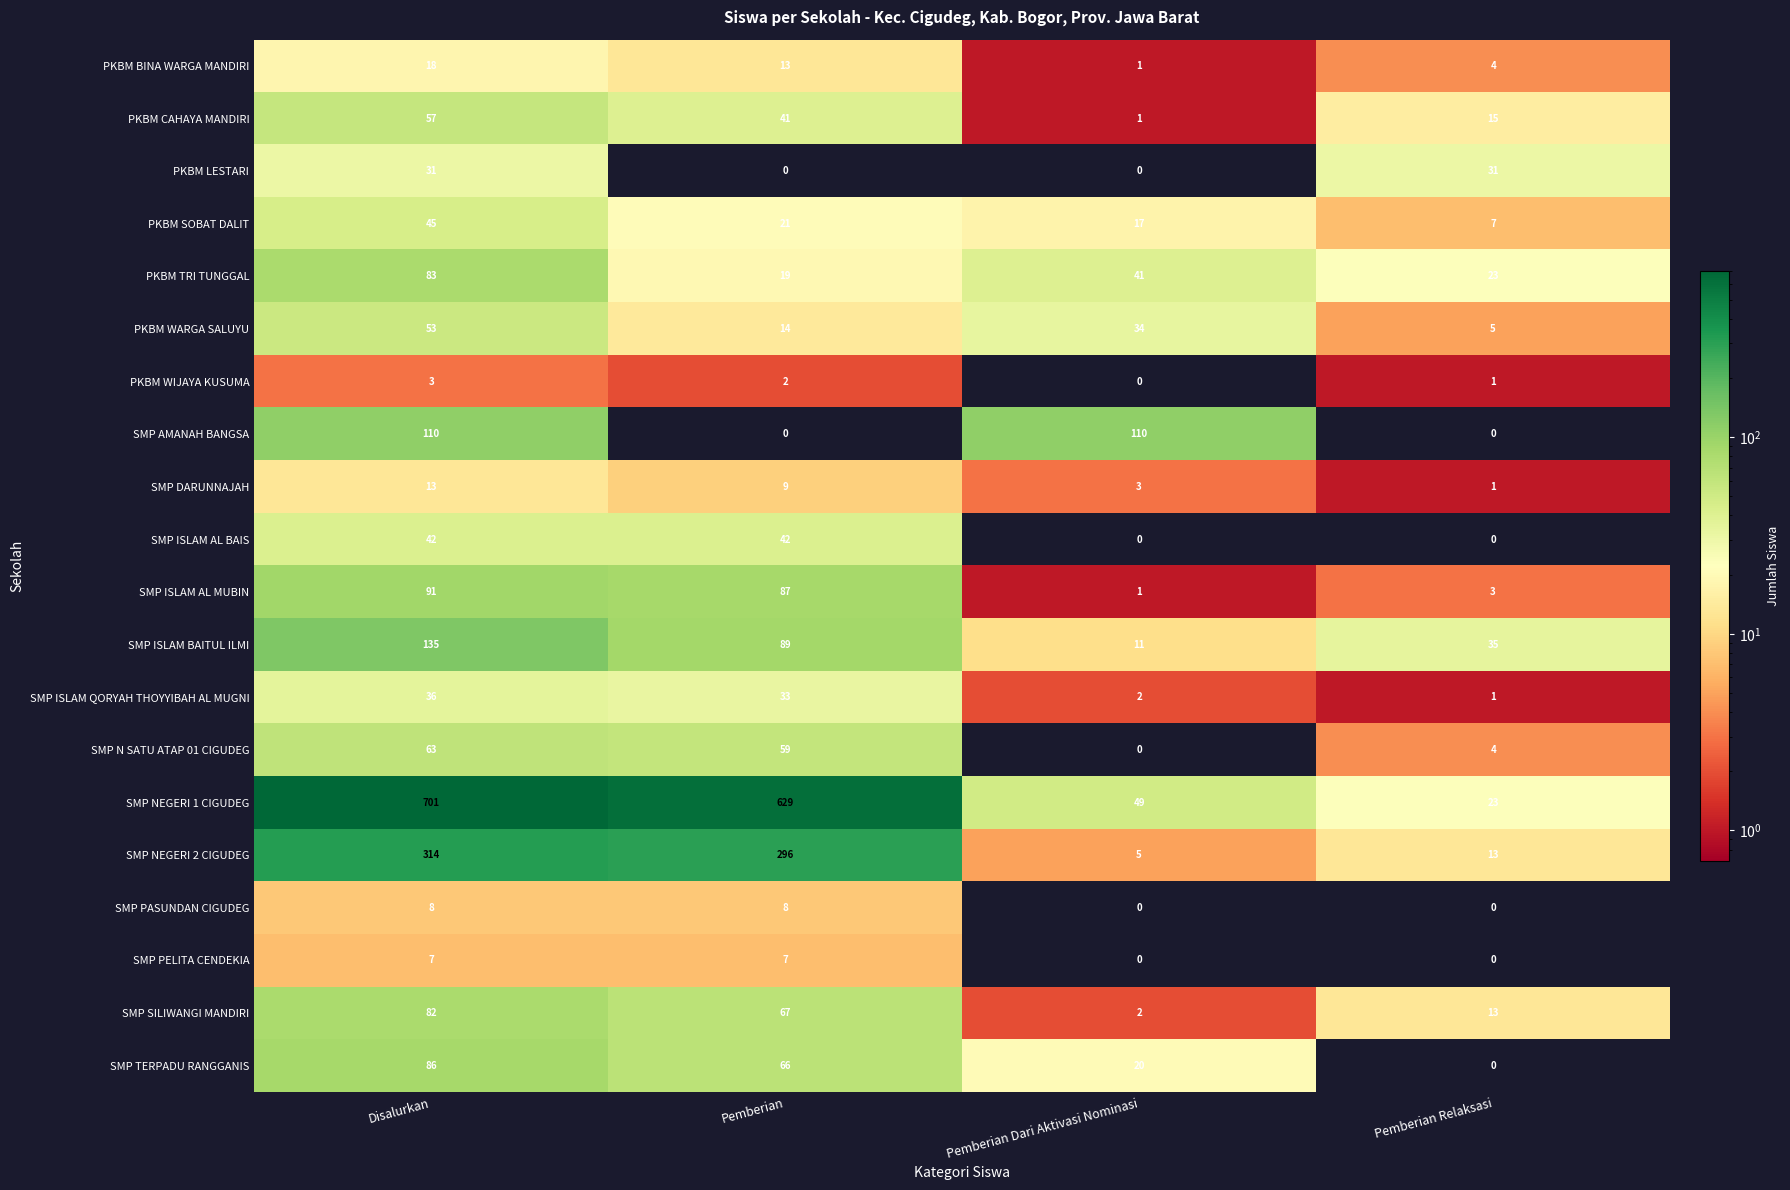

At which category does the chart reach its peak across all series?

Disalurkan